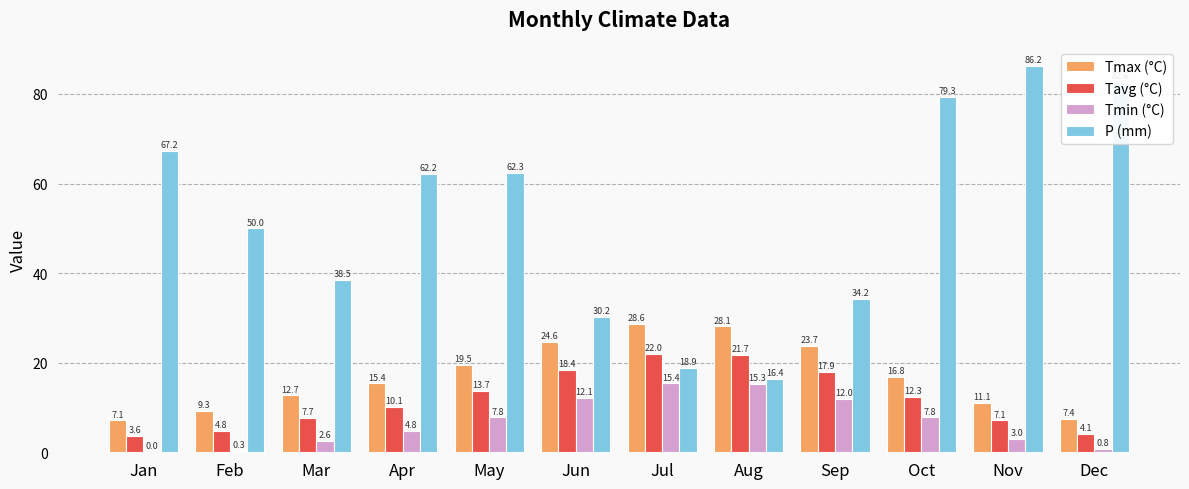

How many data points in P (mm) are above 62?

6